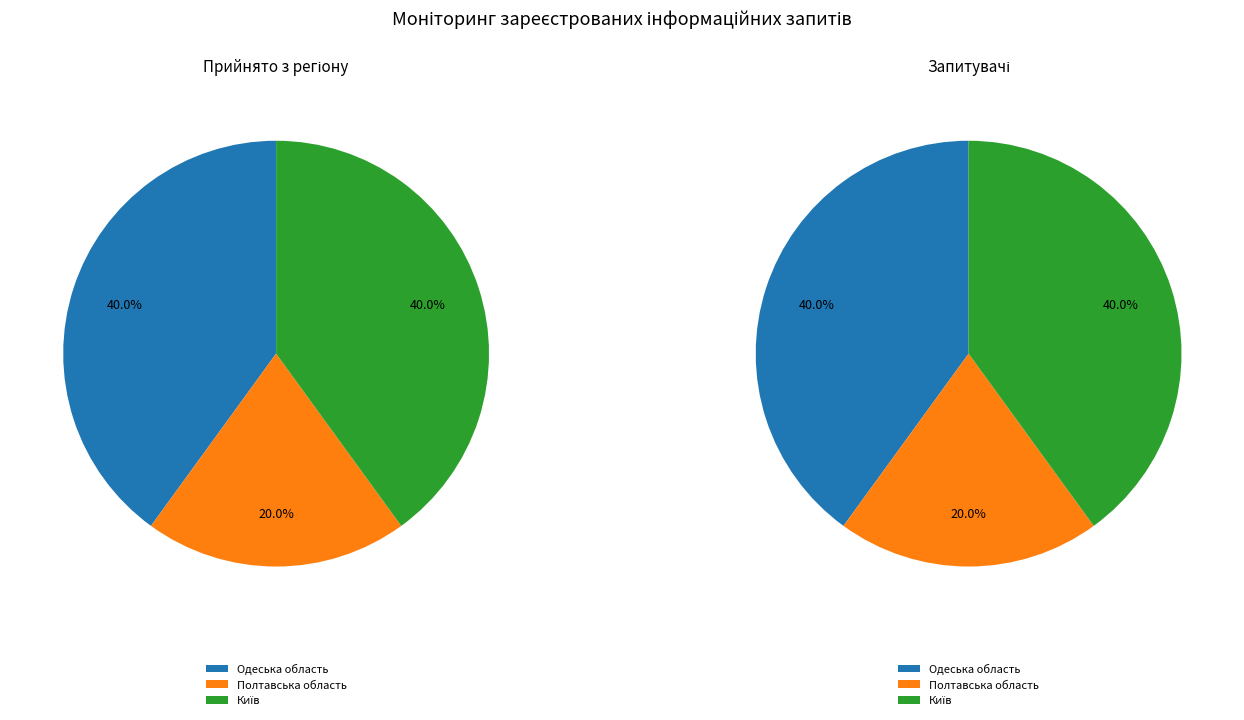

Is there any slice that represents more than half of the pie?

No